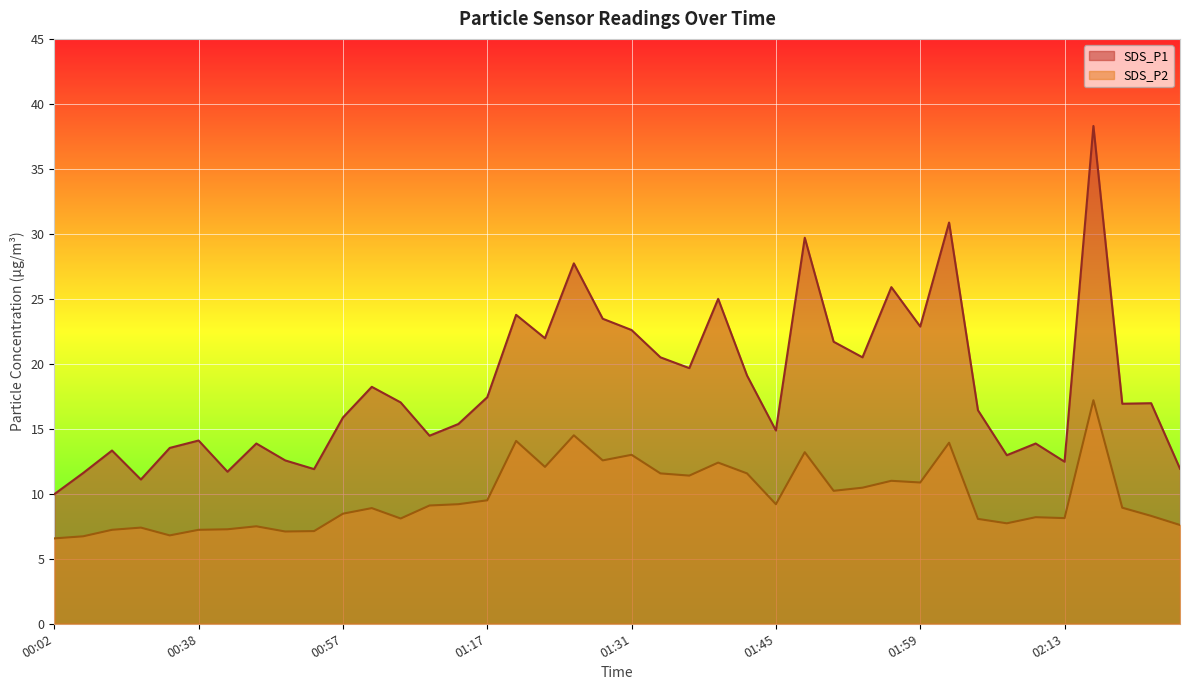

What is the spread (max minus min) of values at 00:38?

6.9